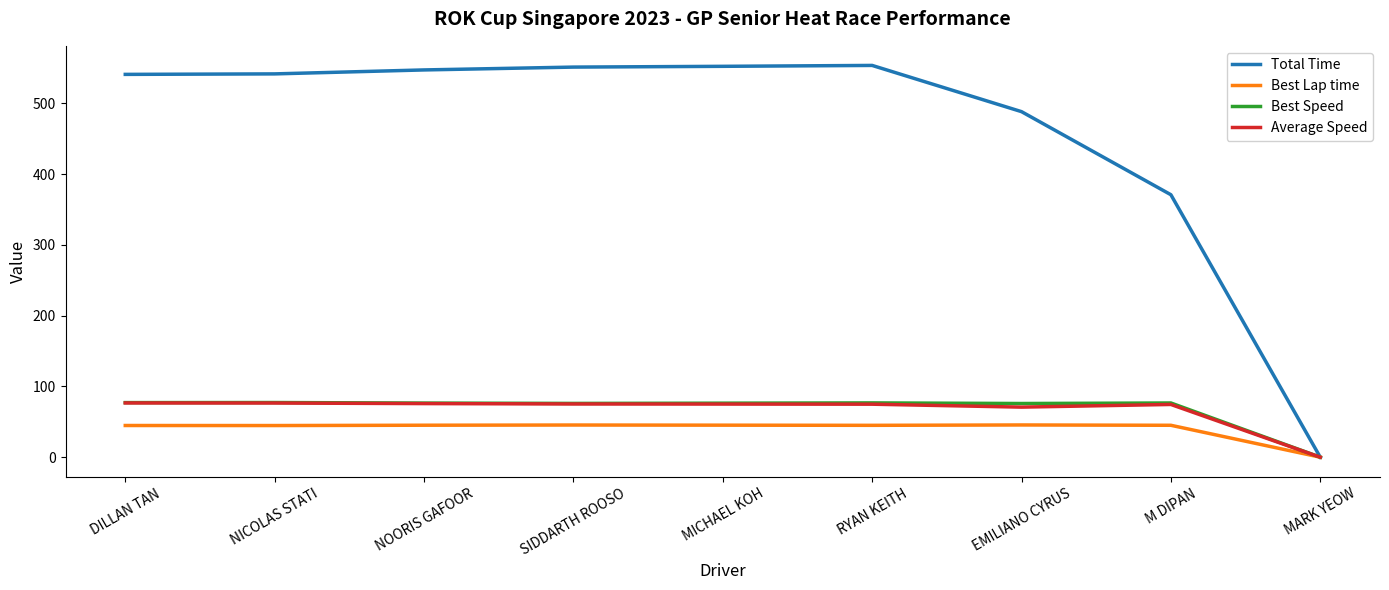

How many lines are shown in the chart?

4